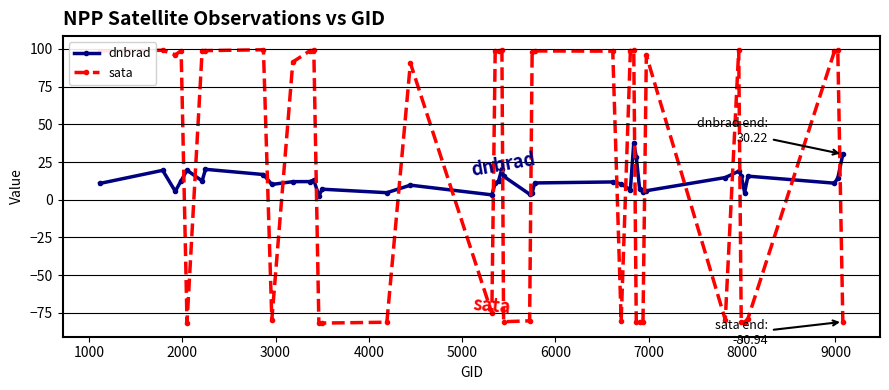

What is the value of the dnbrad point at the 32nd from the left?

6.0